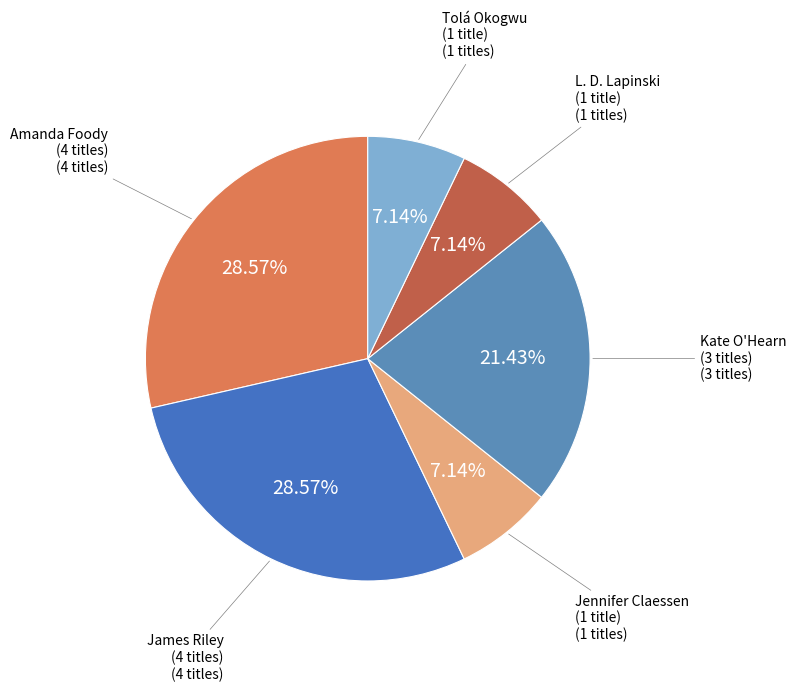

What is the largest slice in the pie chart?

Amanda Foody (170700861)